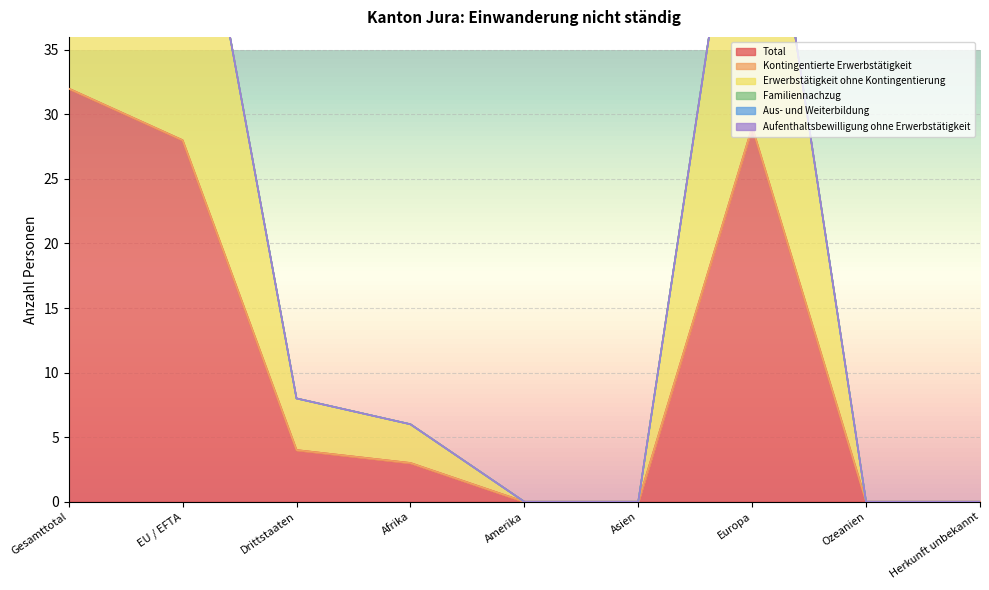

What is the difference between the Erwerbstätigkeit ohne Kontingentierung values at EU / EFTA and Afrika?

25